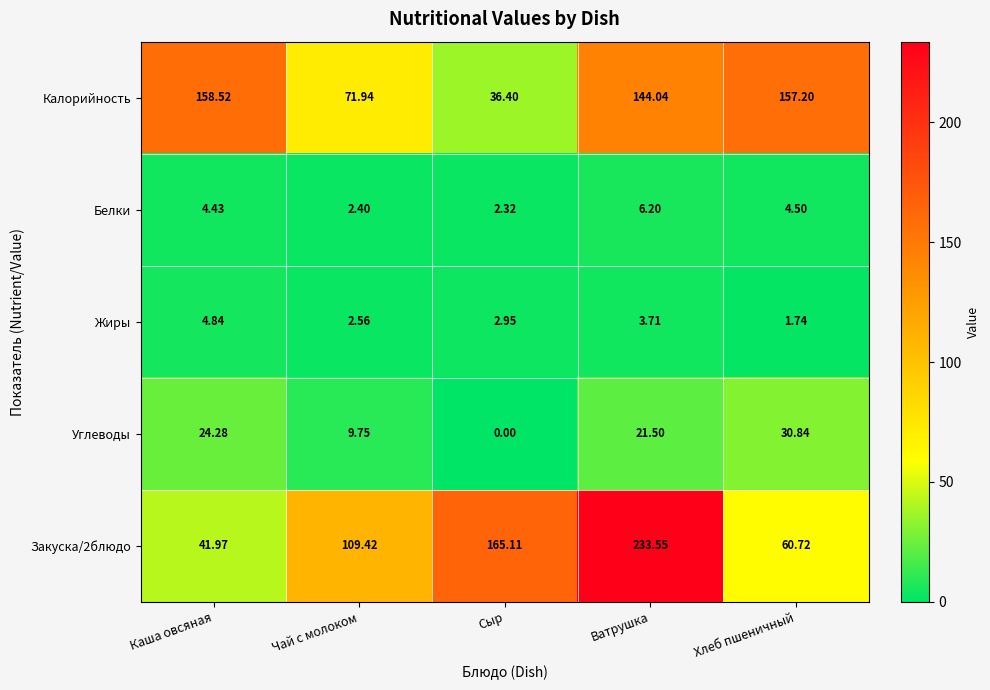

Rank the categories by Калорийность value from highest to lowest.

Каша овсяная, Хлеб пшеничный, Ватрушка, Чай с молоком, Сыр